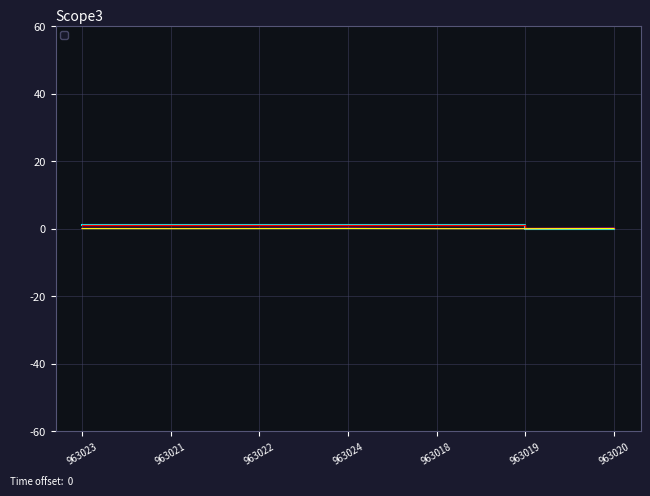

Reading left to right, transcribe all the data shown in this chart.

963023=1	963021=1	963022=1	963024=1	963018=1	963019=0	963020=0